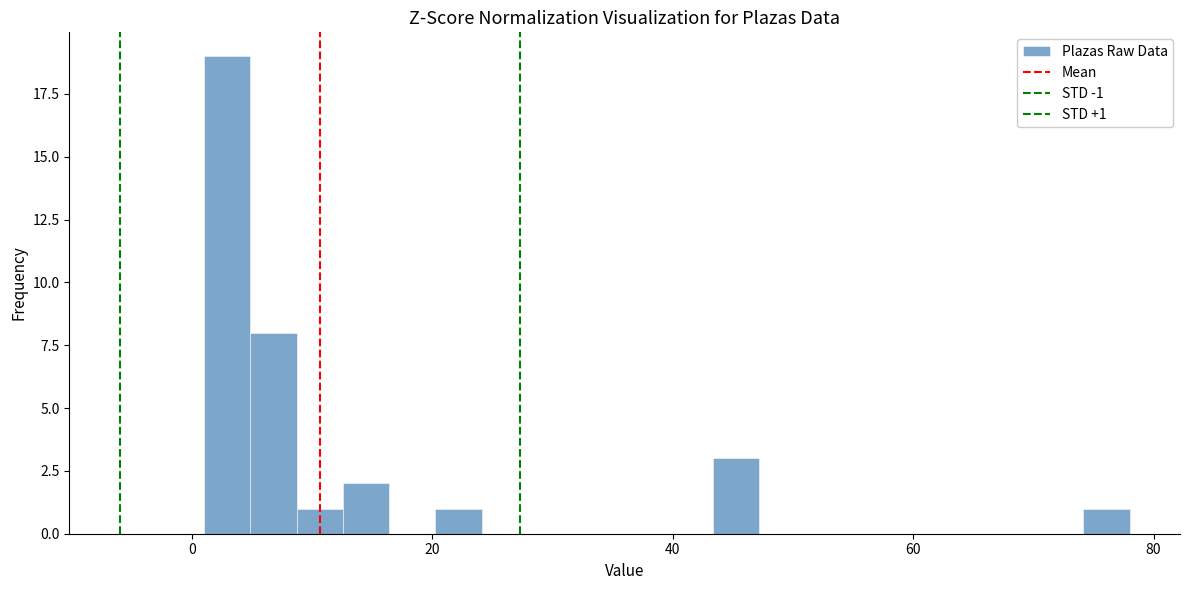

Around what value on the x-axis is the tallest bar? Give the approximate position of its centre, as read against the axis.

2